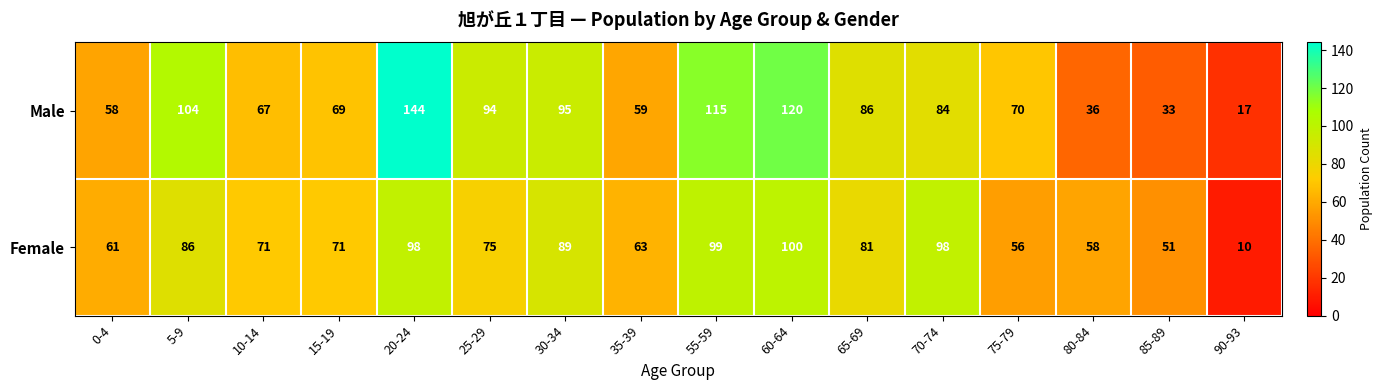

The value of Female at 10-14 is 71. True or false?

True